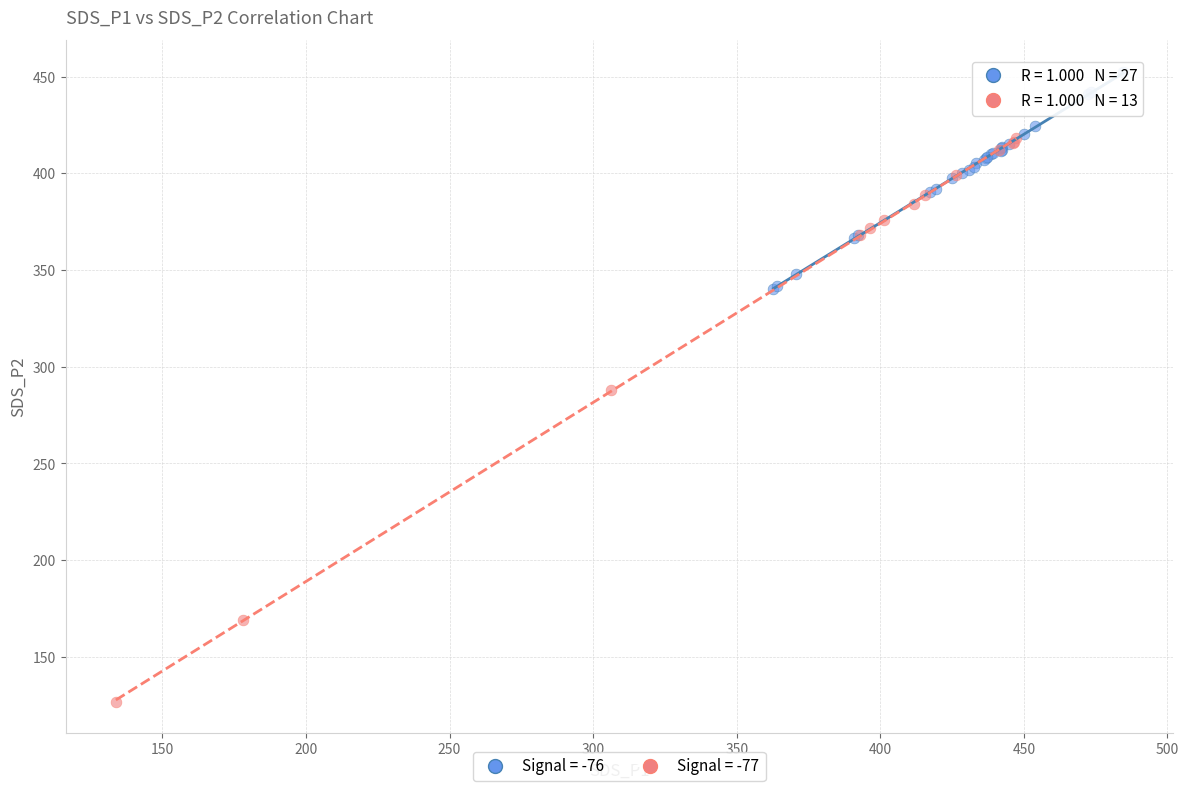

Which series has the widest spread of Y values?

Signal = -77